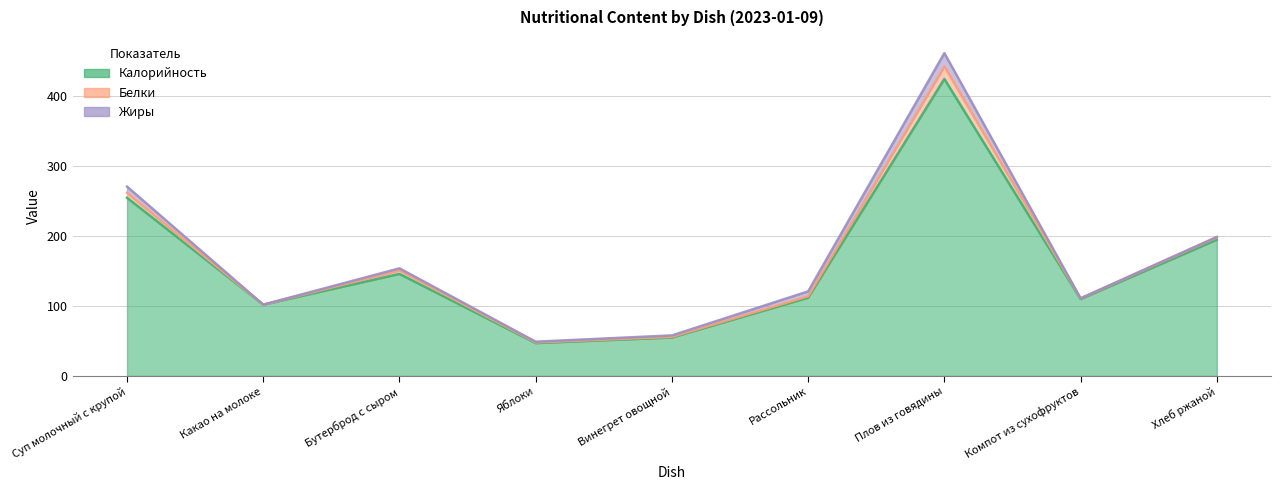

Where is Калорийность nearest to the value 236?

Суп молочный с крупой